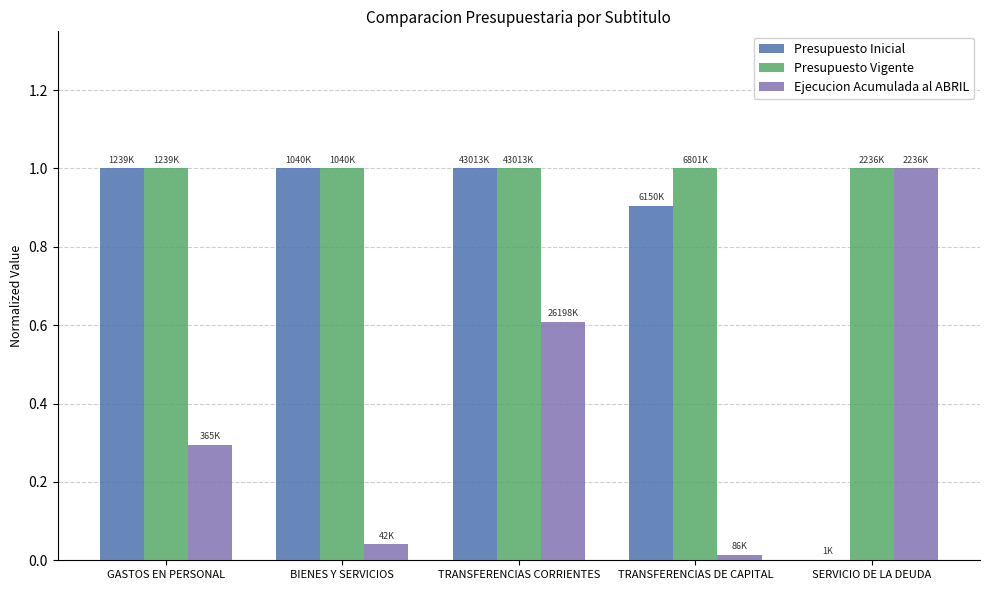

Are the bars grouped side by side (vs. stacked)?

Yes